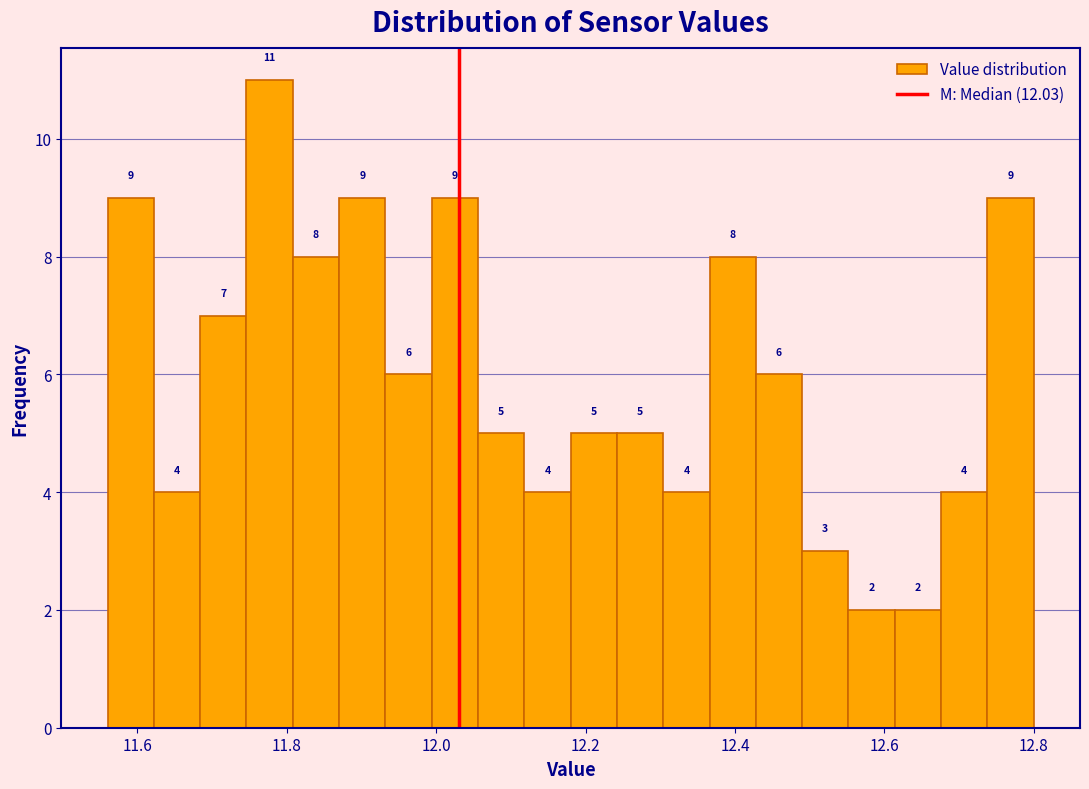

Read against the x-axis, roughly where is the centre of the tallest bar?

11.78